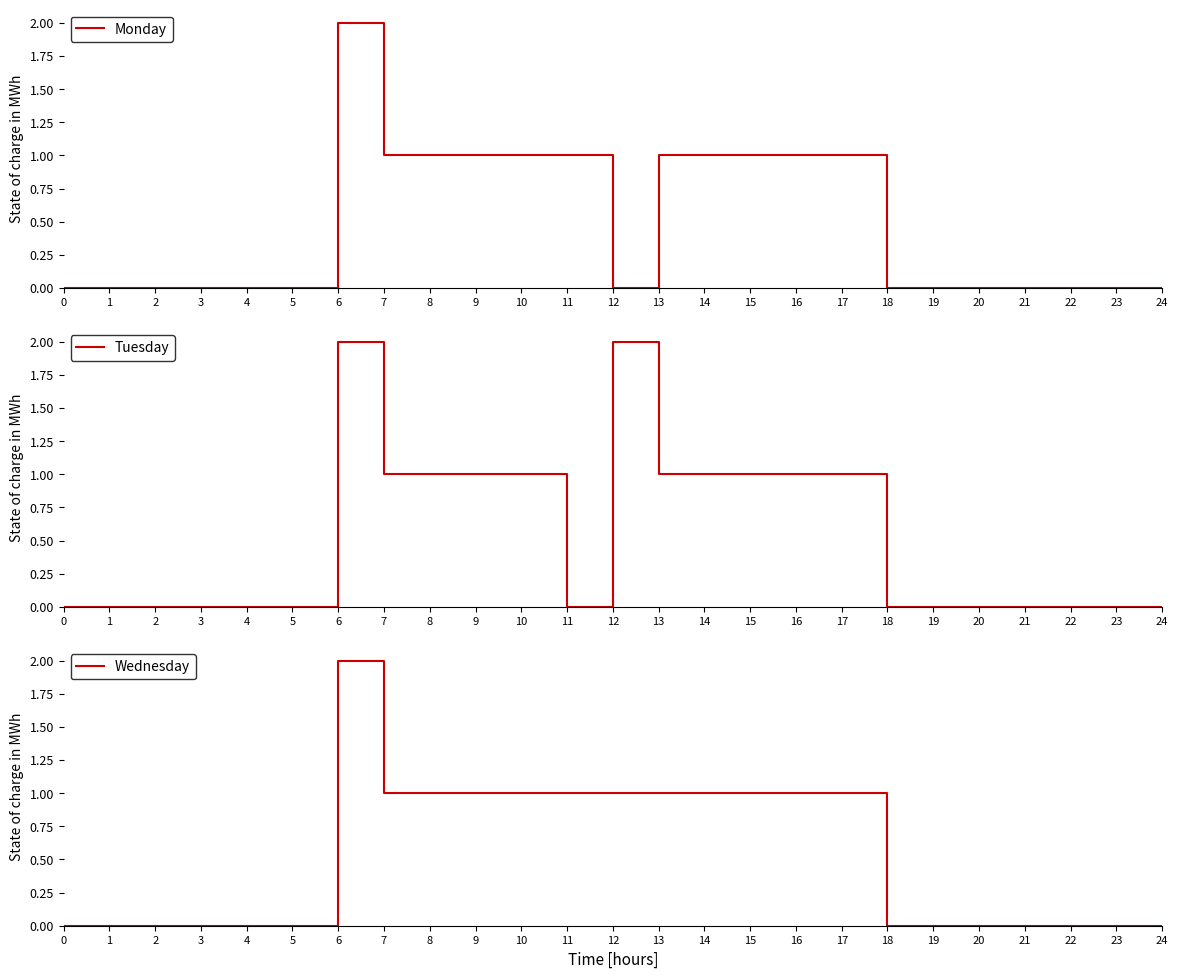

At how many categories does at least one series exceed 0?

12